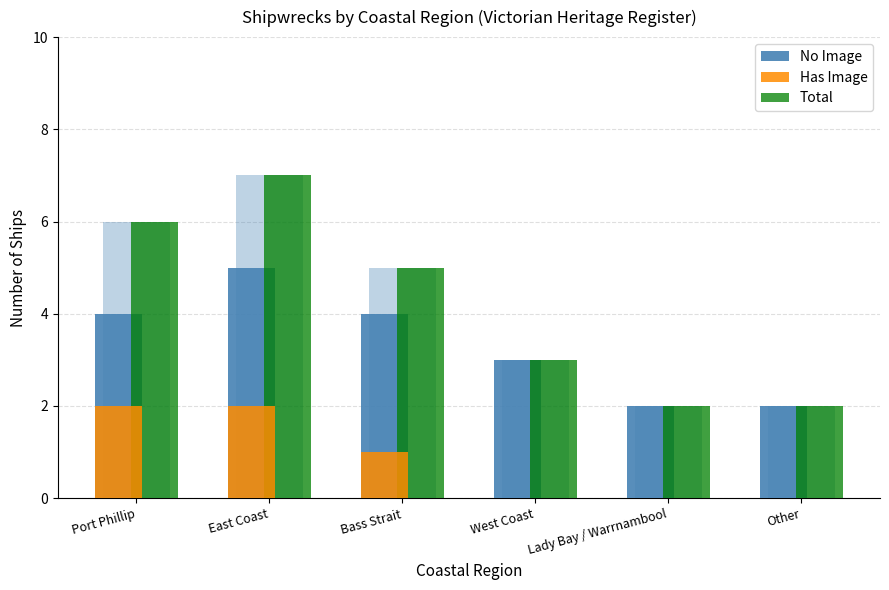

Reading left to right, transcribe all the data shown in this chart.

No Image: Port Phillip=4	East Coast=5	Bass Strait=4	West Coast=3	Lady Bay / Warrnambool=2	Other=2
Has Image: Port Phillip=2	East Coast=2	Bass Strait=1	West Coast=0	Lady Bay / Warrnambool=0	Other=0
Total: Port Phillip=6	East Coast=7	Bass Strait=5	West Coast=3	Lady Bay / Warrnambool=2	Other=2